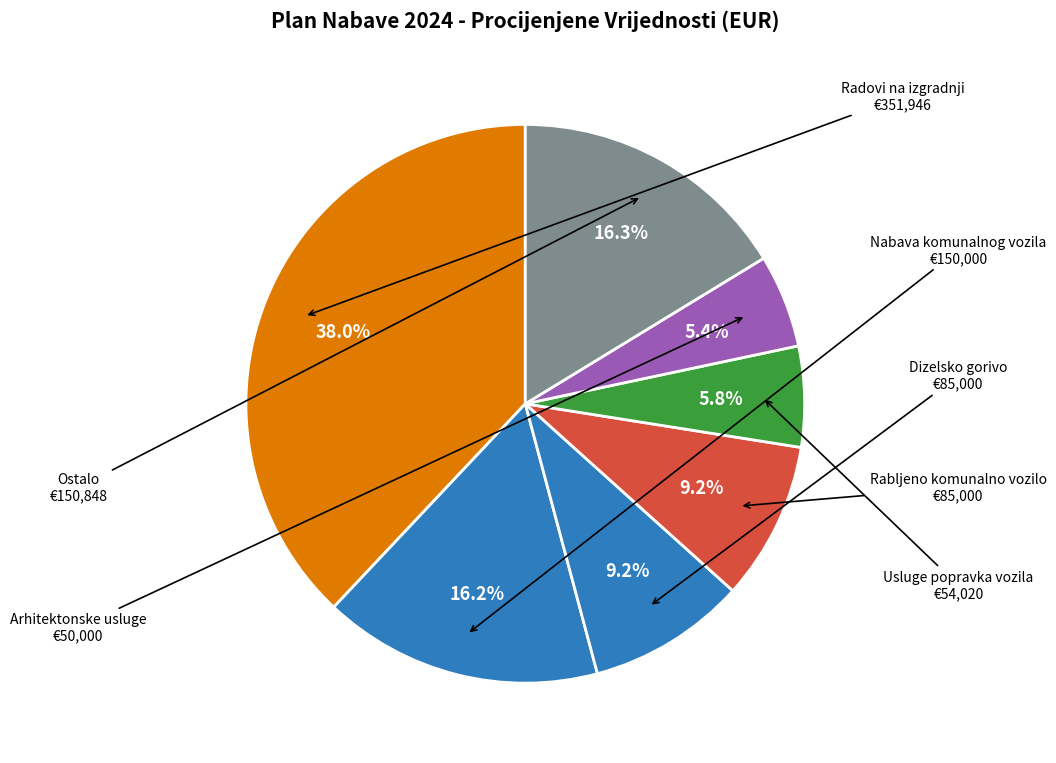

How many slices are in this pie chart?

7